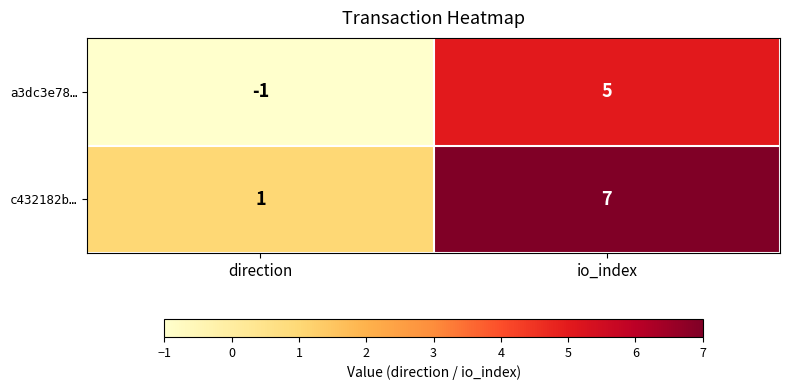

Is it true that a3dc3e78… equals -1 at direction?

True